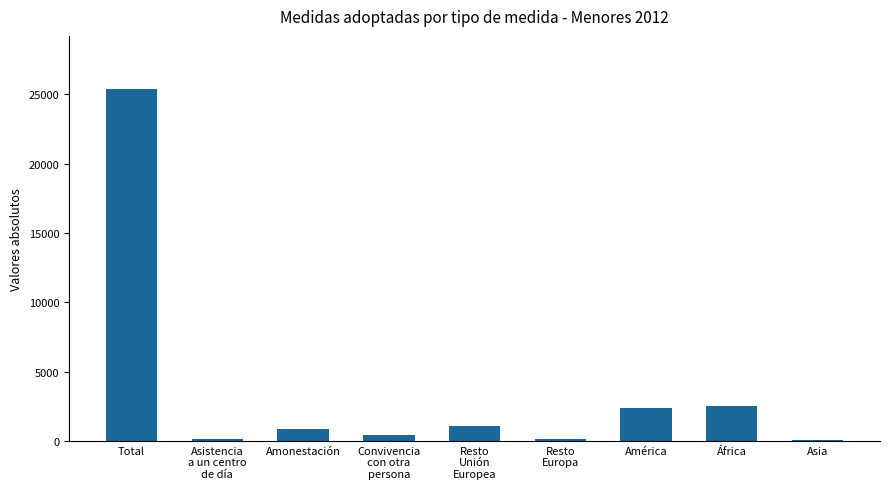

What is the sum of all values?

32987